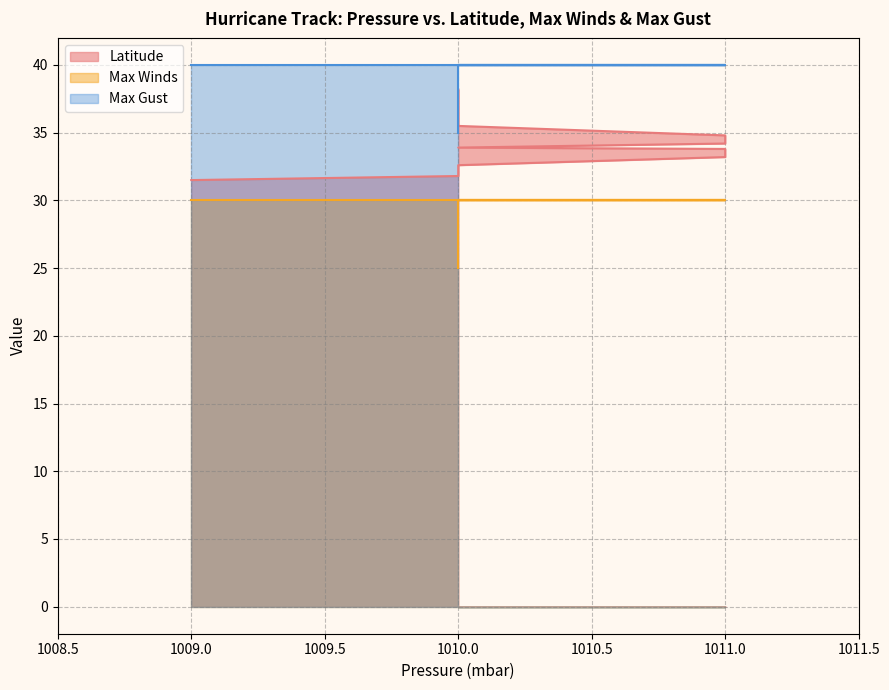

What is the minimum value shown in the chart?

25.0